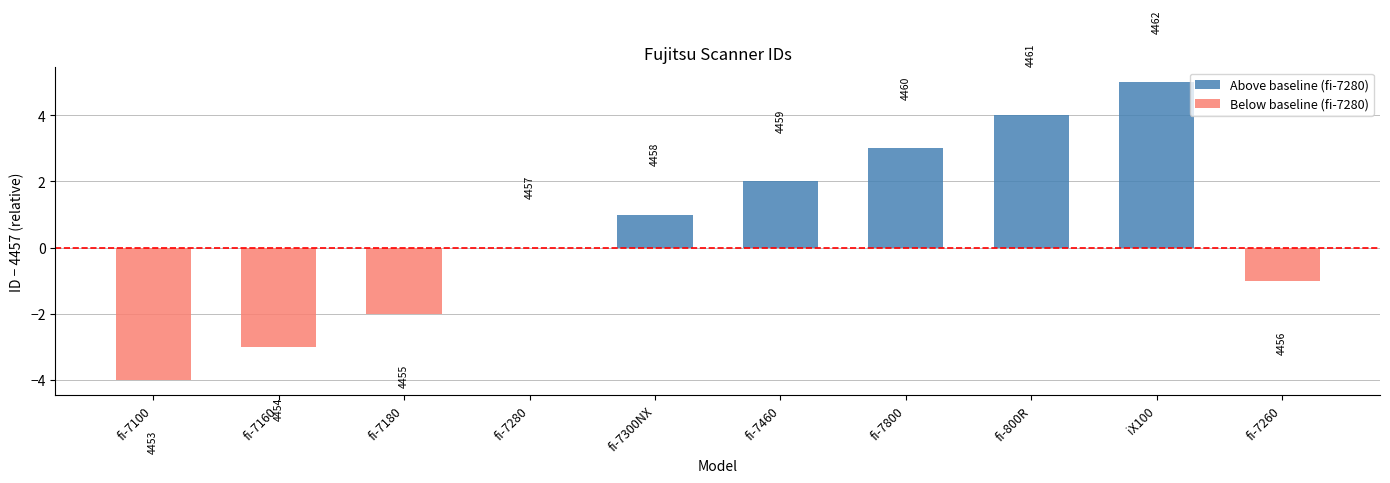

At which category is the sum across all series the highest?

iX100